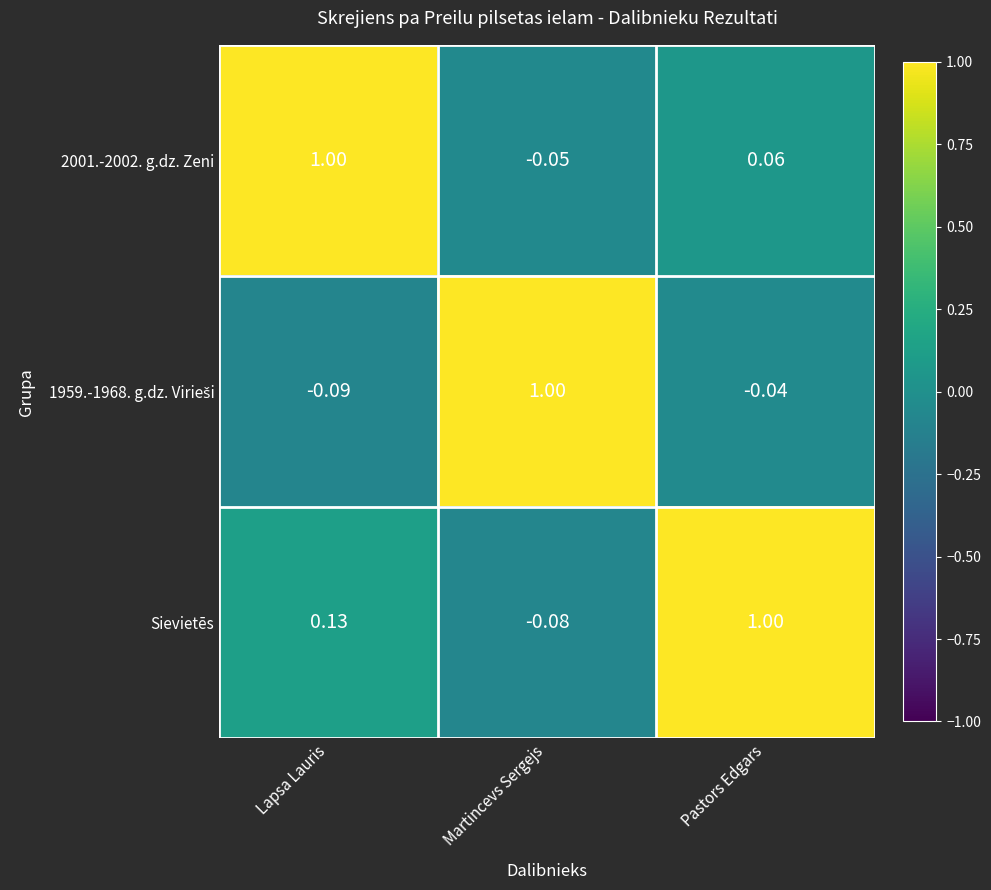

At which category is the sum across all series the highest?

Lapsa Lauris